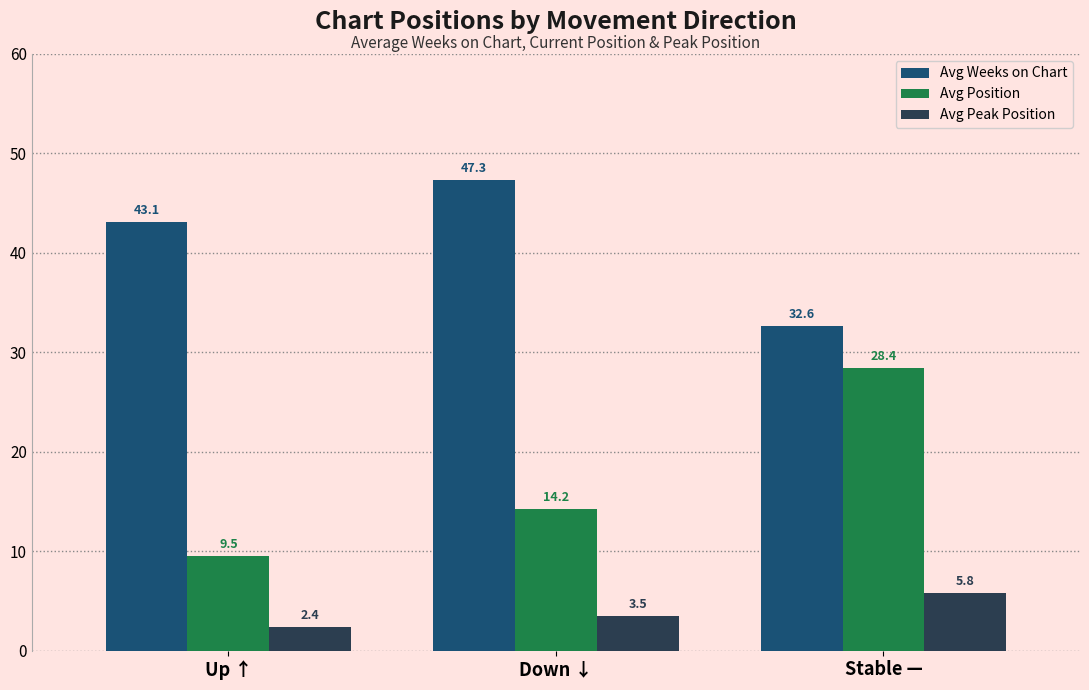

How many data points in Avg Position are less than 14?

1